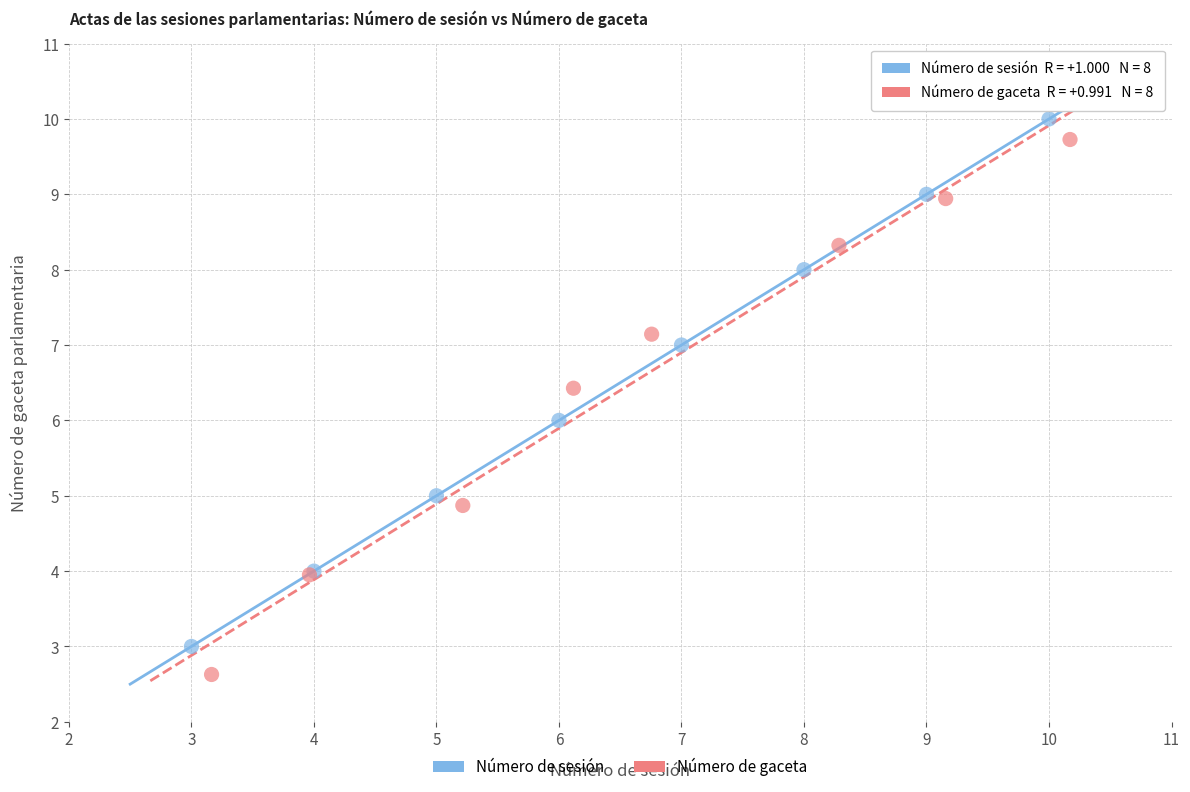

Which series reaches the maximum Y coordinate?

Número de sesión